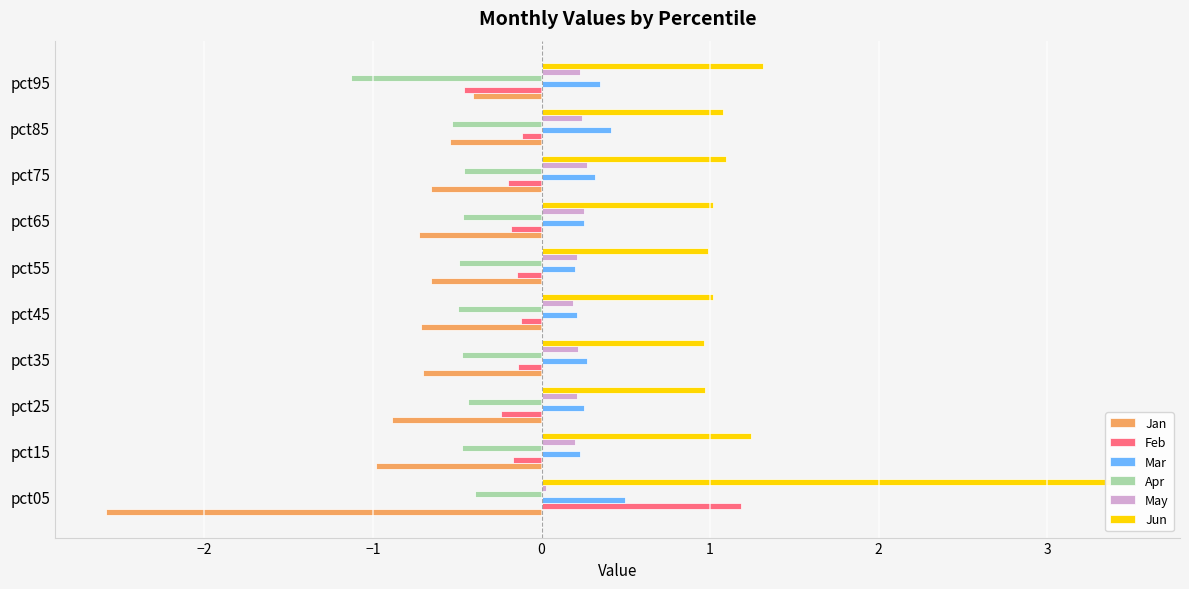

How many groups of bars are there?

10